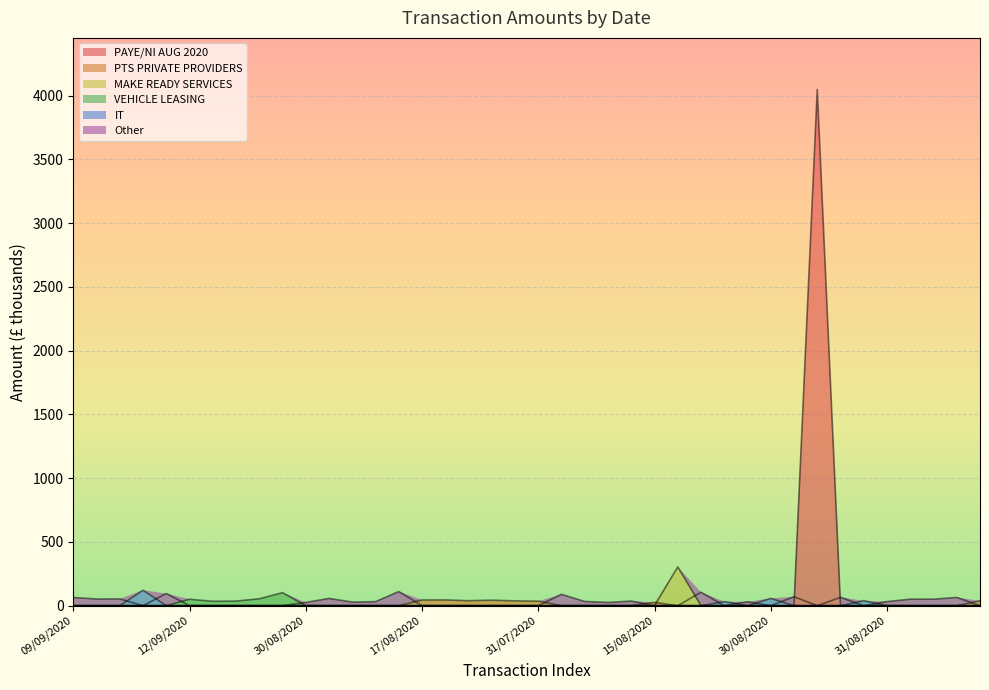

Rank the categories by value from highest to lowest.

14/09/2020, 09/09/2020, 01/07/2020, 01/08/2020, 10/08/2020, 03/09/2020, 12/09/2020, 25/08/2020, 30/08/2020, 13/08/2020, 01/09/2020, 30/08/2020, 04/09/2020, 31/08/2020, 14/08/2020, 21/08/2020, 17/08/2020, 24/08/2020, 24/08/2020, 09/08/2020, 18/08/2020, 31/07/2020, 10/09/2020, 16/08/2020, 23/08/2020, 30/06/2020, 15/08/2020, 31/08/2020, 24/08/2020, 04/09/2020, 07/09/2020, 30/08/2020, 08/09/2020, 14/09/2020, 02/09/2020, 31/08/2020, 01/06/2020, 01/07/2020, 14/09/2020, 25/08/2020